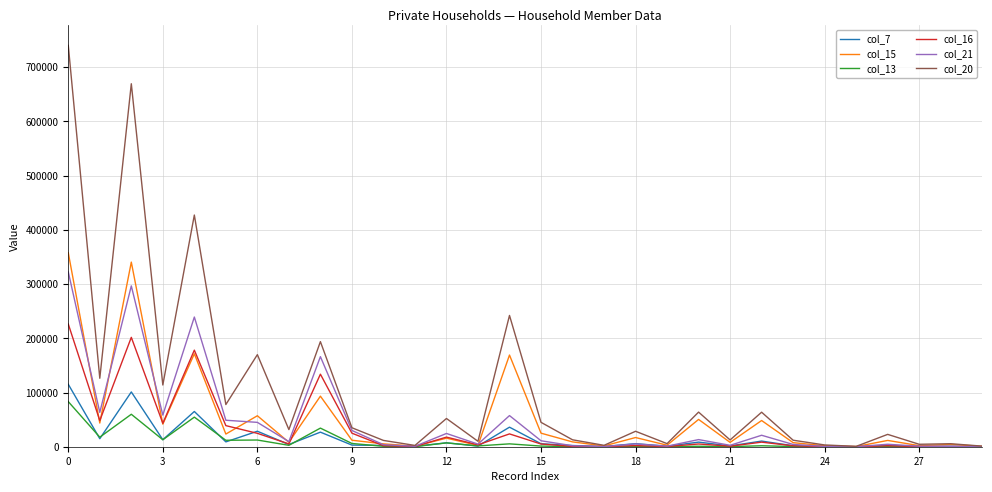

List the series in order of their peak value, lowest first.

col_13, col_7, col_16, col_21, col_15, col_20